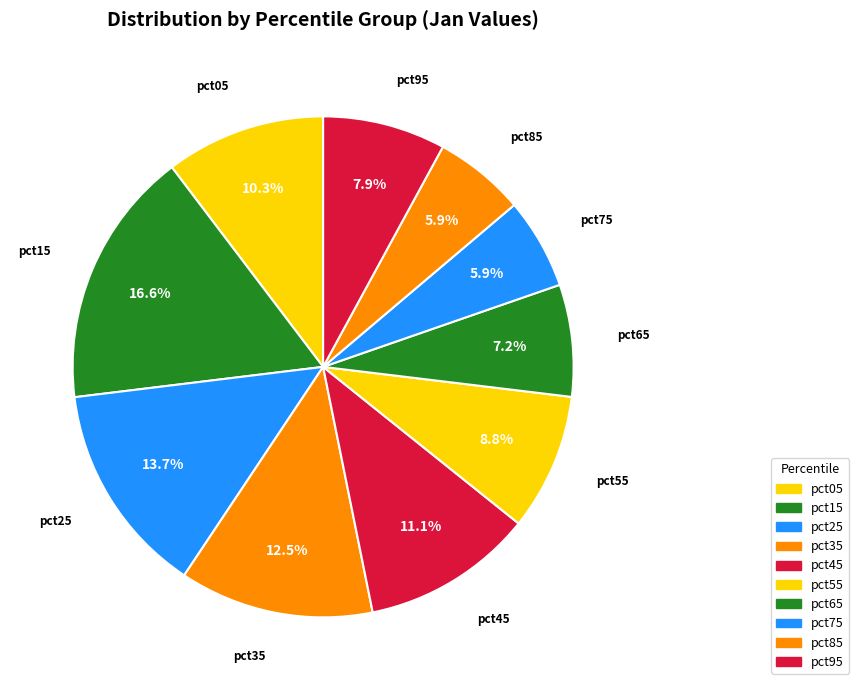

To the nearest percent, what percentage of the pie is pct25?

14%